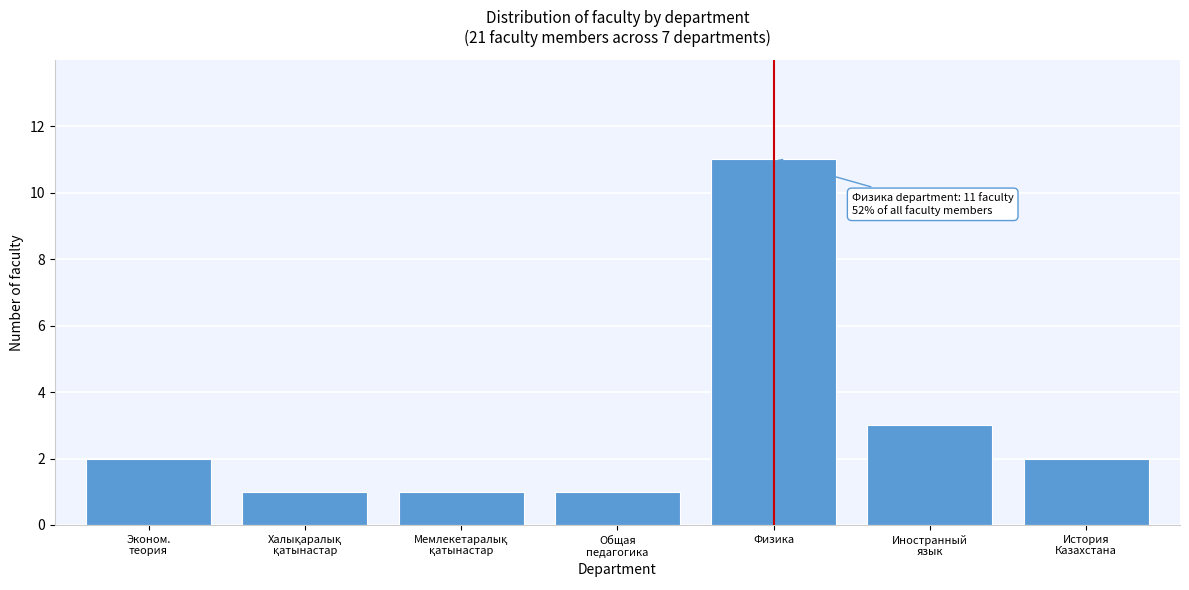

Reading left to right, extract all data points from this chart.

2	1	1	1	11	3	2